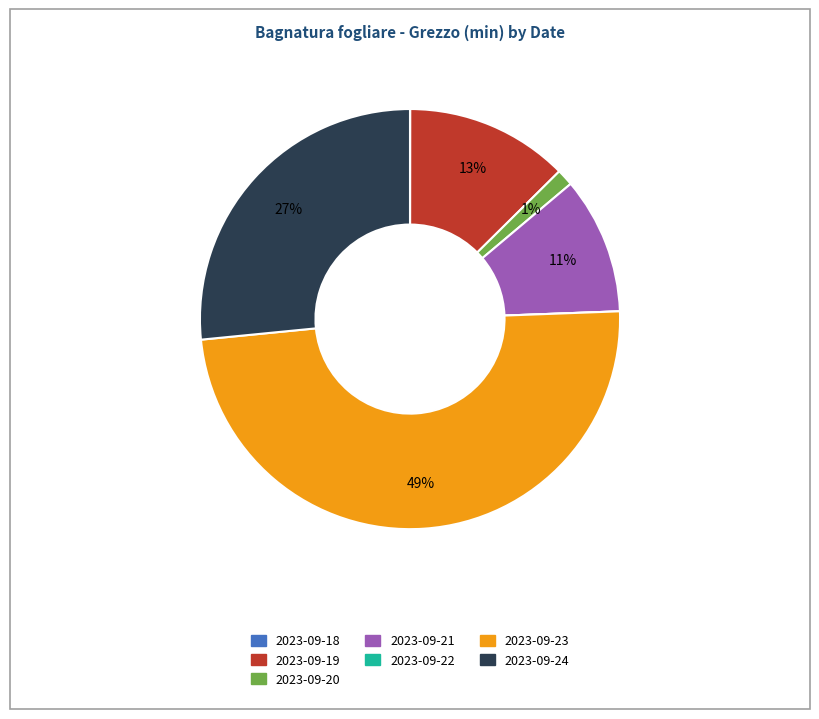

To the nearest percent, what is the average slice percentage?

14%